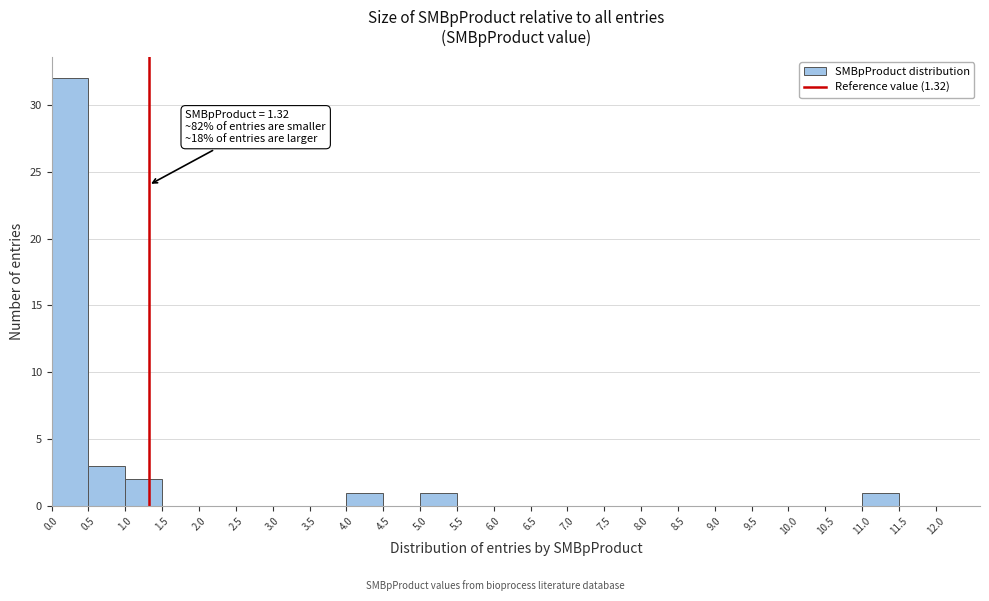

Over which range of the x-axis is the bar tallest?

0.0 to 0.5